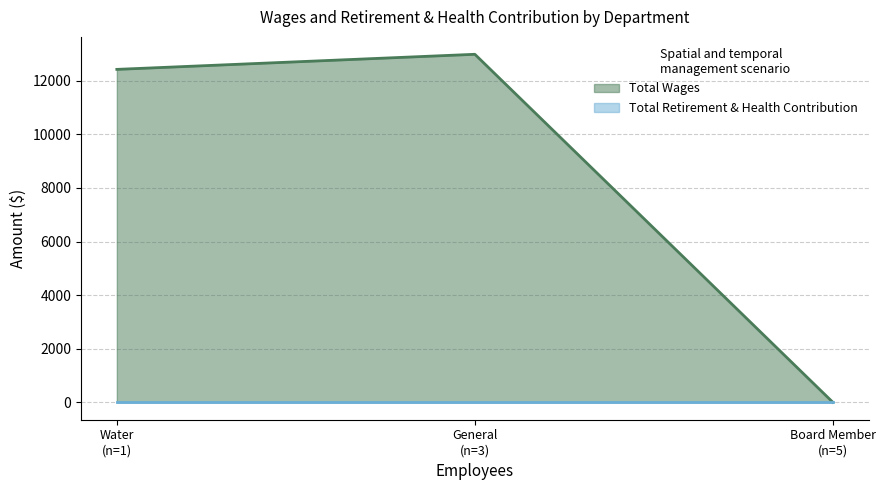

Which series has the largest range (max minus min)?

Total Wages